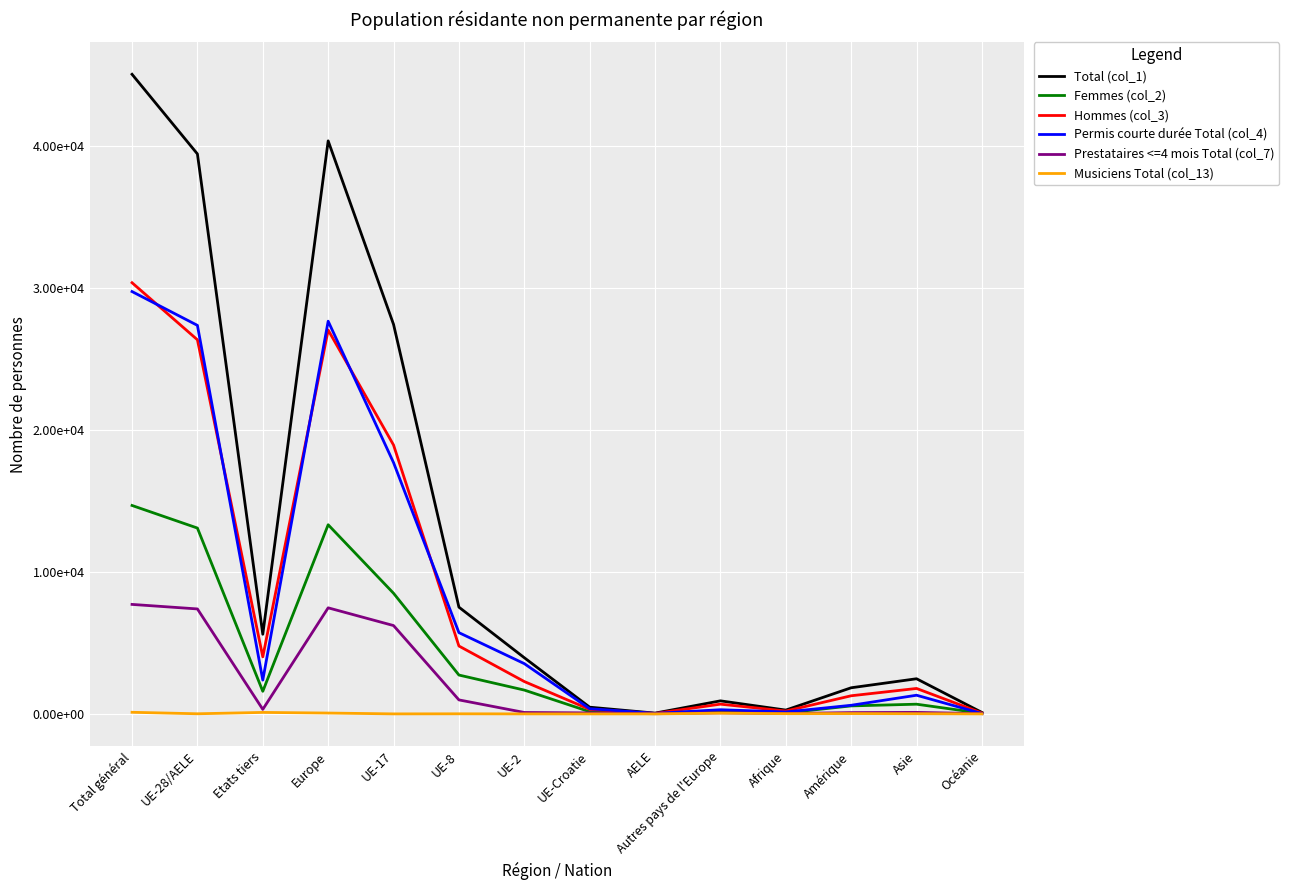

Reading left to right, list all the values displayed in this chart.

Total (col_1): 45079	39466	5613	40386	27454	7524	3960	473	55	920	269	1842	2477	102
Femmes (col_2): 14690	13098	1592	13331	8503	2739	1679	155	22	233	68	564	684	42
Hommes (col_3): 30389	26368	4021	27055	18951	4785	2281	318	33	687	201	1278	1793	60
Permis courte durée Total (col_4): 29767	27384	2383	27678	17710	5728	3543	367	36	294	137	607	1316	27
Prestataires <=4 mois Total (col_7): 7717	7398	319	7476	6226	987	101	71	13	78	24	92	107	18
Musiciens Total (col_13): 114	9	105	60	1	7	1	0	0	51	17	22	14	1